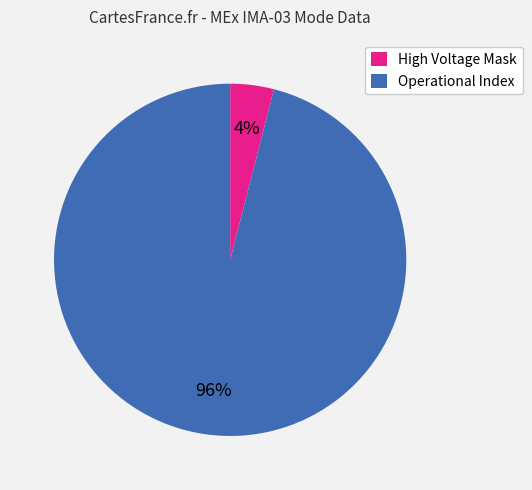

How many segments does this pie chart have?

2